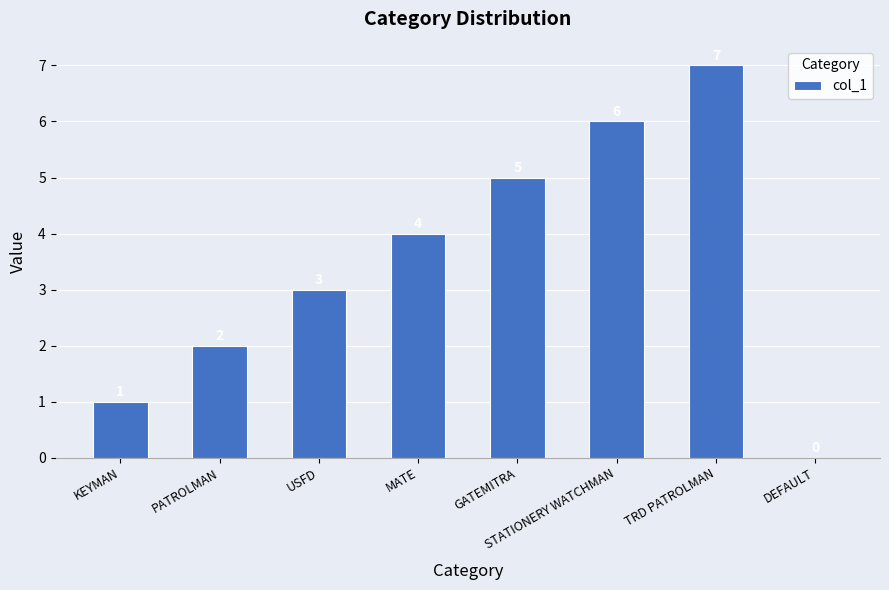

What is the maximum value shown in the chart?

7